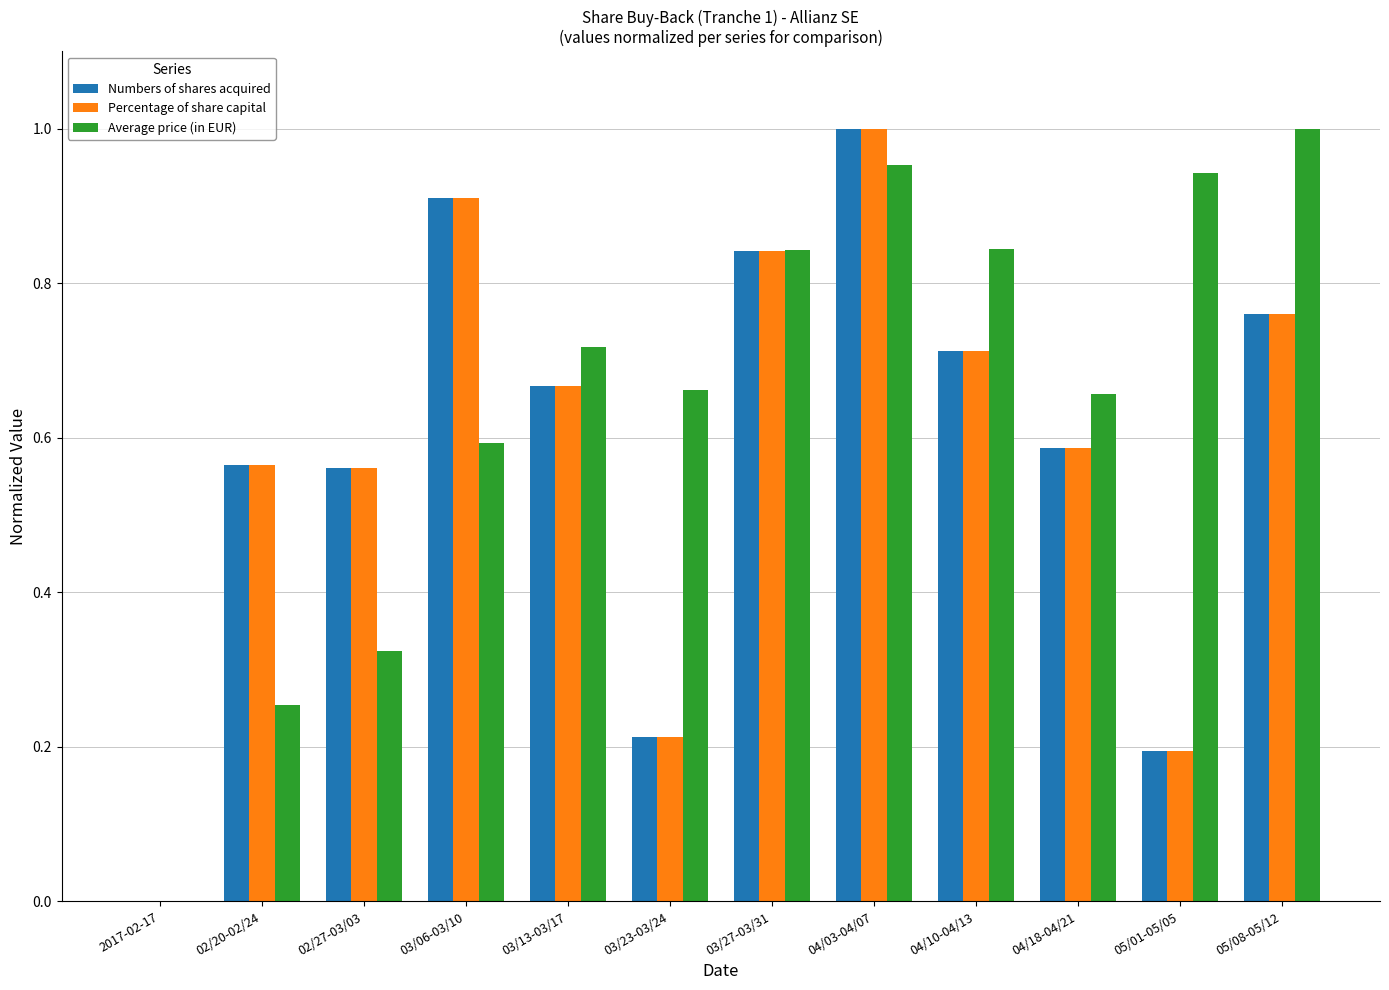

Which series has the largest total across all categories?

Average price (in EUR)